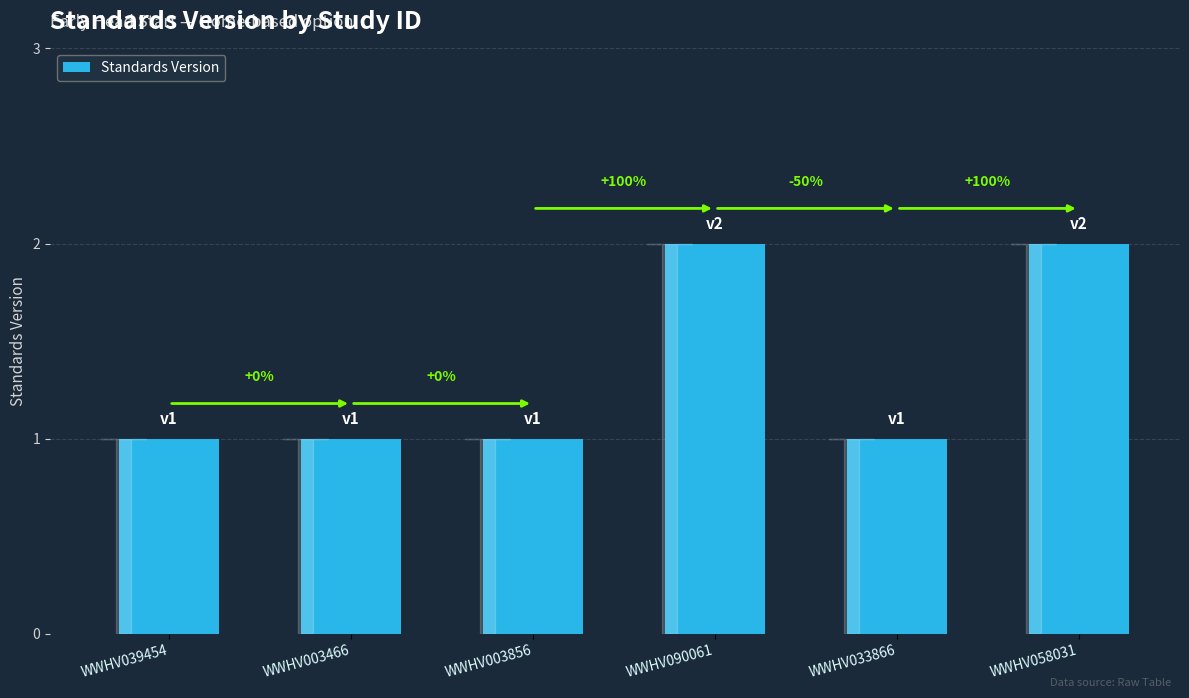

How many bars are there in total?

6